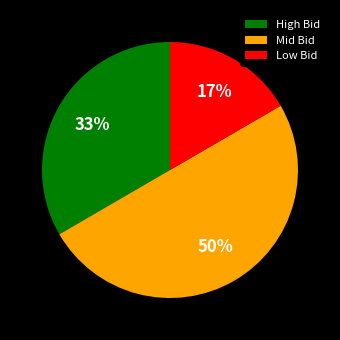

To the nearest percent, what portion does High Bid represent?

33%